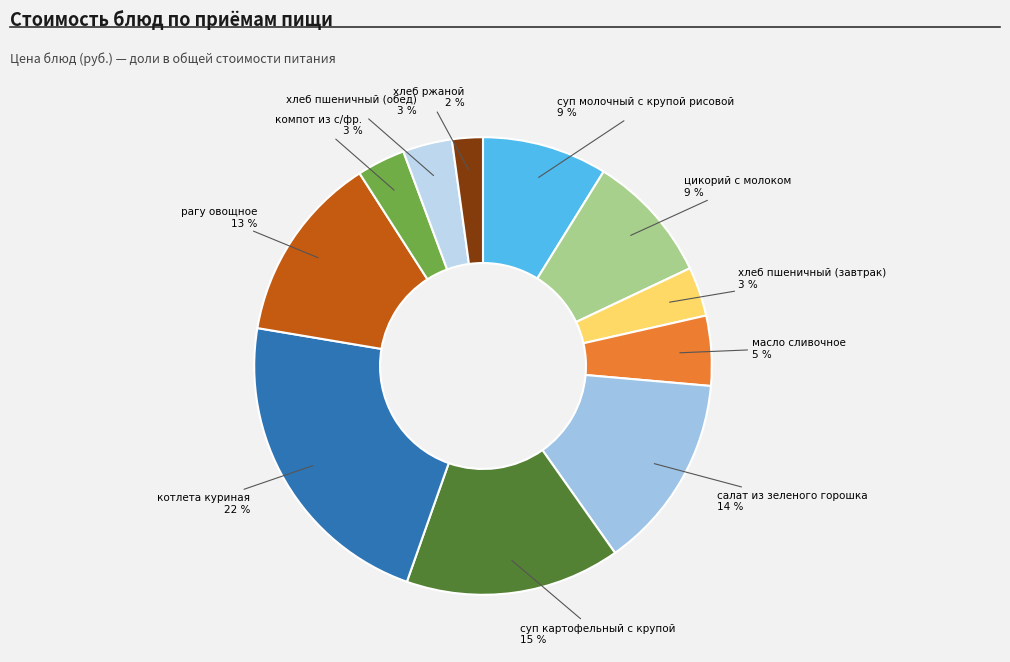

To the nearest percent, what percentage of the pie is суп молочный с крупой рисовой?

9%